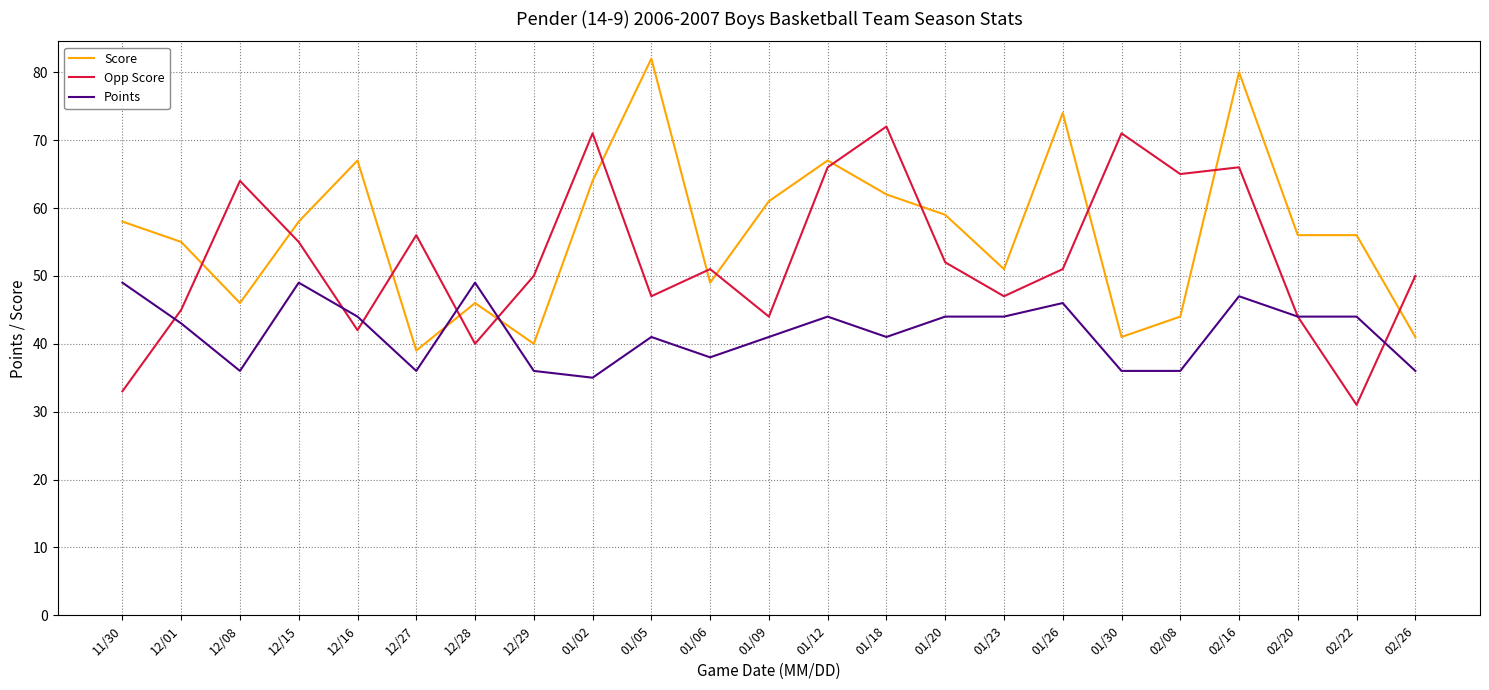

Reading right to left, transcribe all the data shown in this chart.

Score: 41	56	56	80	44	41	74	51	59	62	67	61	49	82	64	40	46	39	67	58	46	55	58
Opp Score: 50	31	44	66	65	71	51	47	52	72	66	44	51	47	71	50	40	56	42	55	64	45	33
Points: 36	44	44	47	36	36	46	44	44	41	44	41	38	41	35	36	49	36	44	49	36	43	49